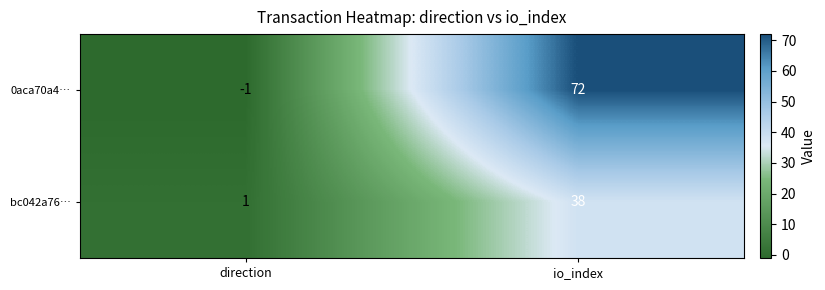

Reading left to right, list all the values displayed in this chart.

0aca70a4…: -1	72
bc042a76…: 1	38